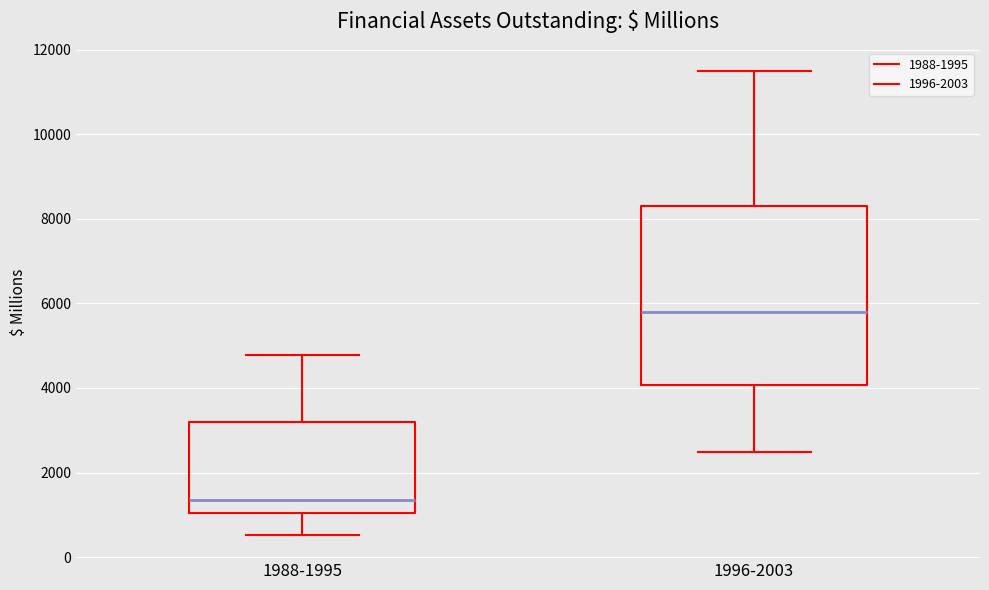

Reading left to right, transcribe this box plot: for each box, give where its median line is, the range the box spans, and where its two whiskers end, as read against the y-axis. The values are not printed on the chart, so give them approximately, as read against the axis.

1988-1995: median 1400, box 1000 to 3200, whiskers 600 to 4800
1996-2003: median 5800, box 4000 to 8400, whiskers 2400 to 11600